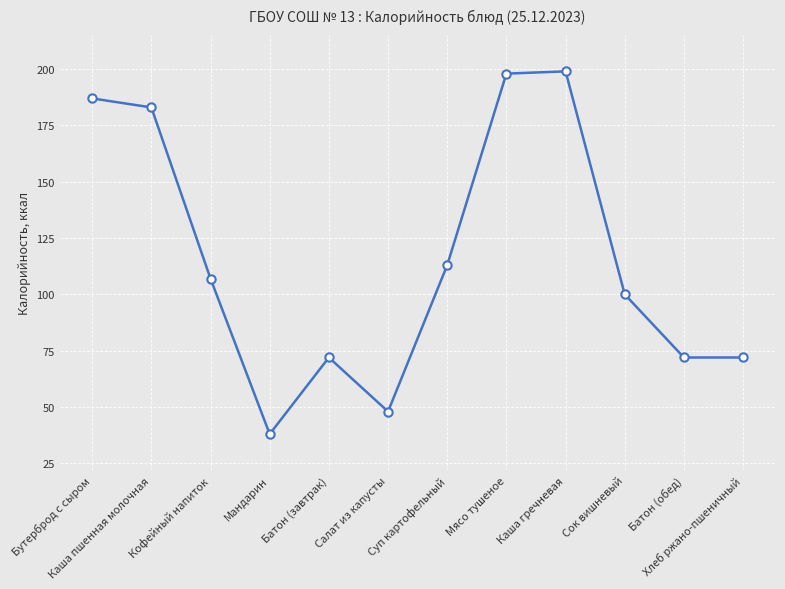

What is the change in value from Салат из капусты to Мясо тушеное?

+150